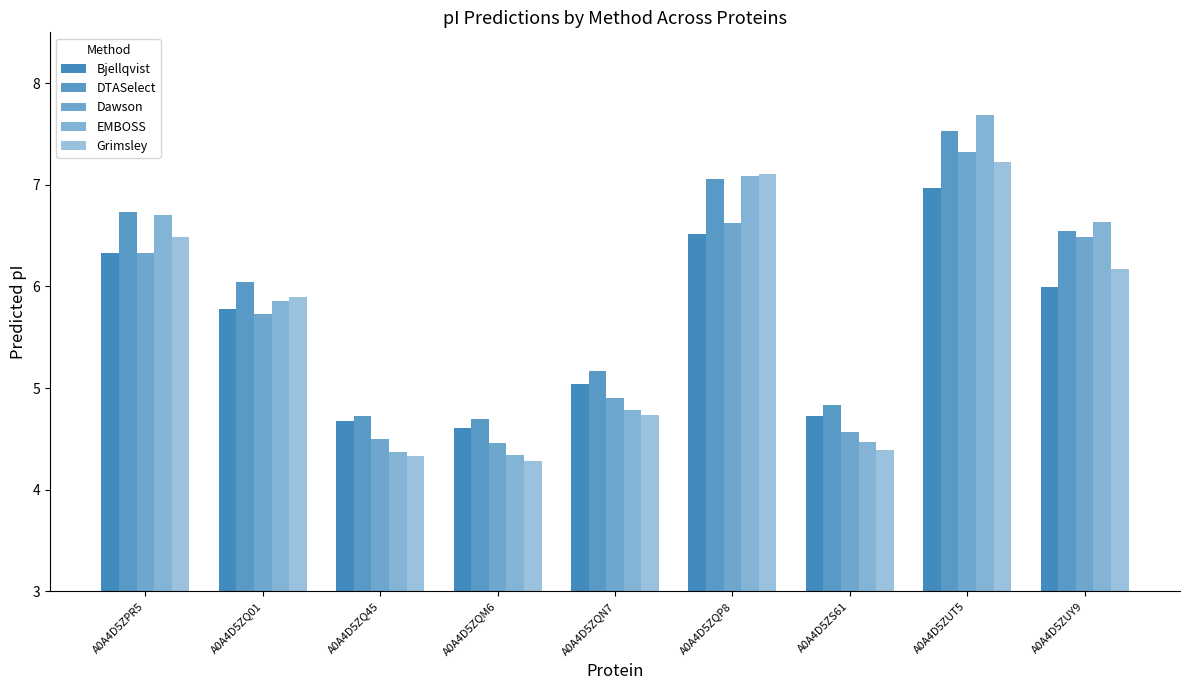

True or false: DTASelect has a value of 10.3 at A0A4D5ZQP8.

False